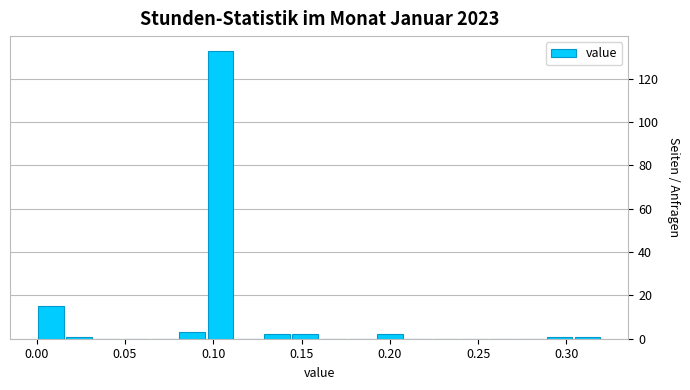

Read against the x-axis, roughly where is the centre of the tallest bar?

0.105